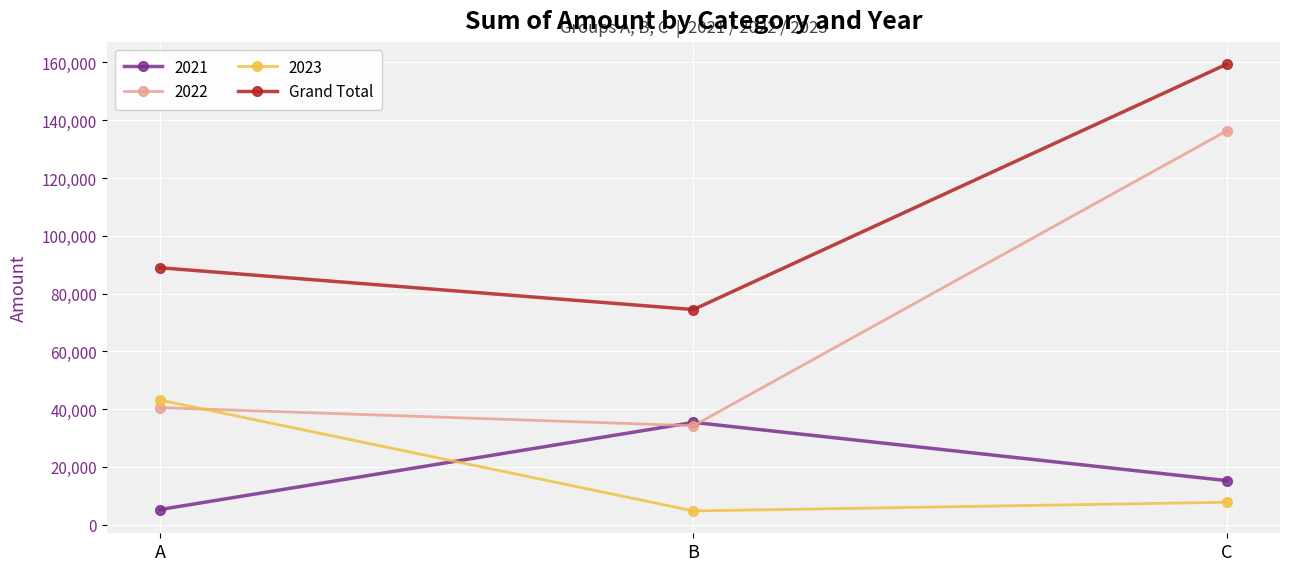

Reading right to left, list all the values displayed in this chart.

2021: C=15272	B=35430	A=5266
2022: C=136306	B=34259	A=40532
2023: C=7785	B=4778	A=43131
Grand Total: C=159363	B=74467	A=88929